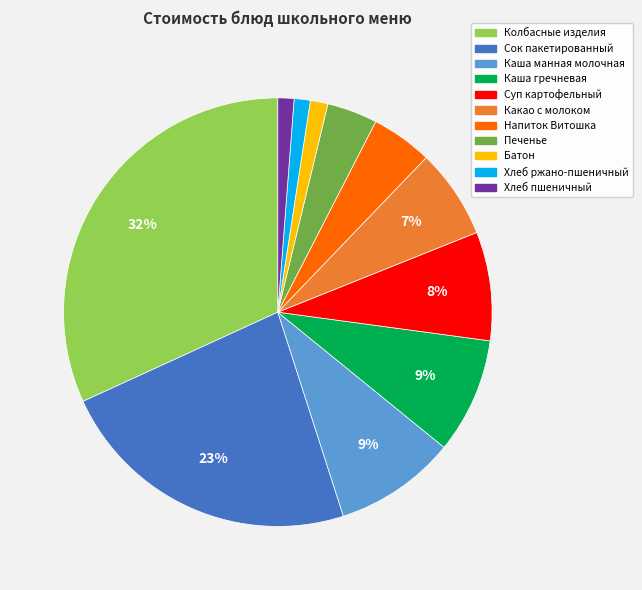

Is there any slice that represents more than half of the pie?

No